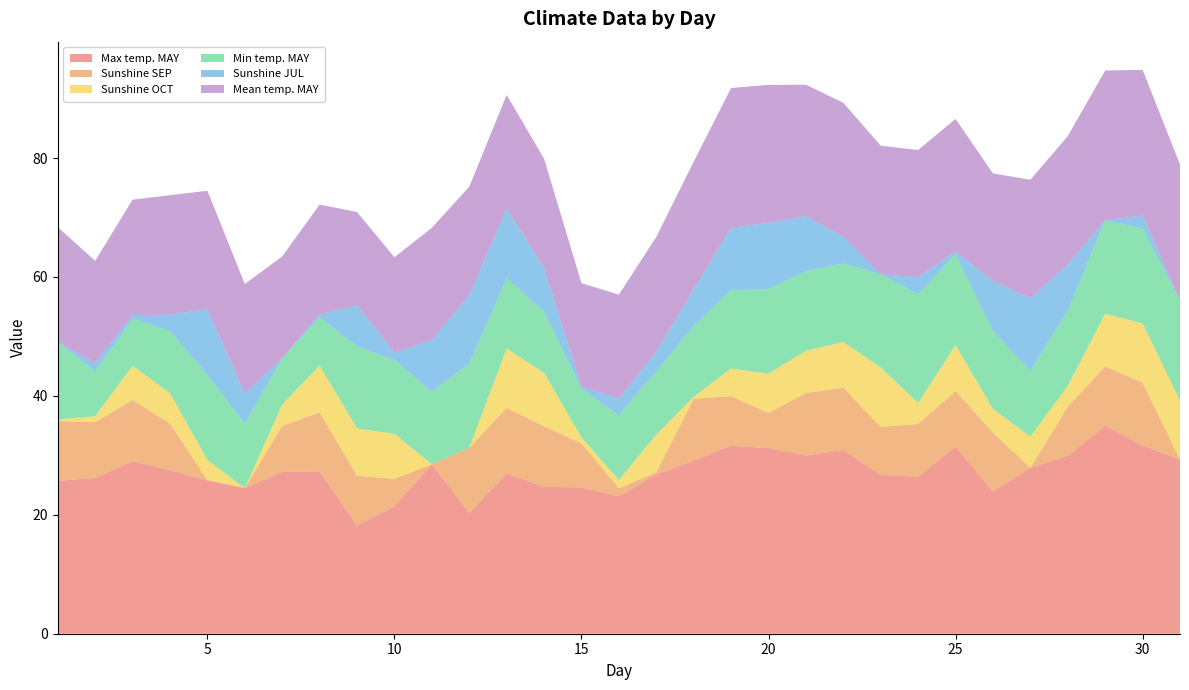

Reading left to right, what are all the values shown in this chart?

Max temp. MAY: 25.7	26.2	29.0	27.5	25.8	24.5	27.2	27.3	18.2	21.4	28.5	20.3	26.9	24.7	24.6	23.1	26.8	29.1	31.6	31.2	30.0	30.9	26.7	26.4	31.5	23.9	27.9	29.9	35.0	31.6	29.3
Sunshine SEP: 10.1	9.4	10.3	7.9	0.0	0.0	7.8	9.9	8.4	4.7	0.0	10.9	11.1	10.2	7.4	1.4	0.3	10.4	8.3	6.0	10.5	10.5	8.1	8.9	9.3	9.9	0.0	8.3	9.9	10.6	0.0
Sunshine OCT: 0.3	1.0	5.7	5.1	3.4	0.0	3.6	7.9	8.0	7.6	0.0	0.0	10.0	9.0	1.0	1.4	6.3	0.3	4.7	6.6	7.1	7.7	10.0	3.5	7.7	4.0	5.2	3.5	8.9	9.9	9.9
Min temp. MAY: 13.0	7.5	7.9	10.5	14.3	10.8	7.8	8.1	13.8	12.4	12.2	14.2	11.8	10.3	8.2	10.9	10.6	11.9	13.2	14.2	13.4	13.2	15.7	18.3	15.3	13.1	11.1	12.6	15.7	16.0	16.8
Sunshine JUL: 0.0	1.4	0.7	2.7	11.1	5.1	0.0	0.5	6.9	1.3	8.7	11.4	11.8	7.3	0.3	2.8	3.4	6.2	10.5	11.2	9.2	4.5	0.0	2.9	0.4	8.4	12.2	7.8	0.0	2.1	0.0
Mean temp. MAY: 19.3	17.2	19.4	20.1	19.9	18.4	17.1	18.5	15.7	16.0	18.9	18.3	19.1	18.4	17.4	17.5	19.3	21.5	23.5	23.2	22.1	22.5	21.6	21.4	22.3	18.1	19.9	21.6	25.2	24.5	22.9